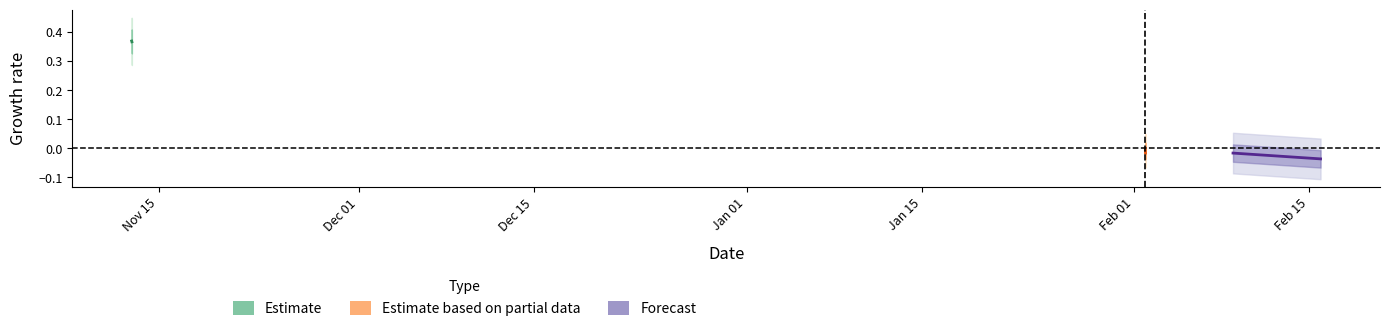

How many categories are shown in the chart?

2